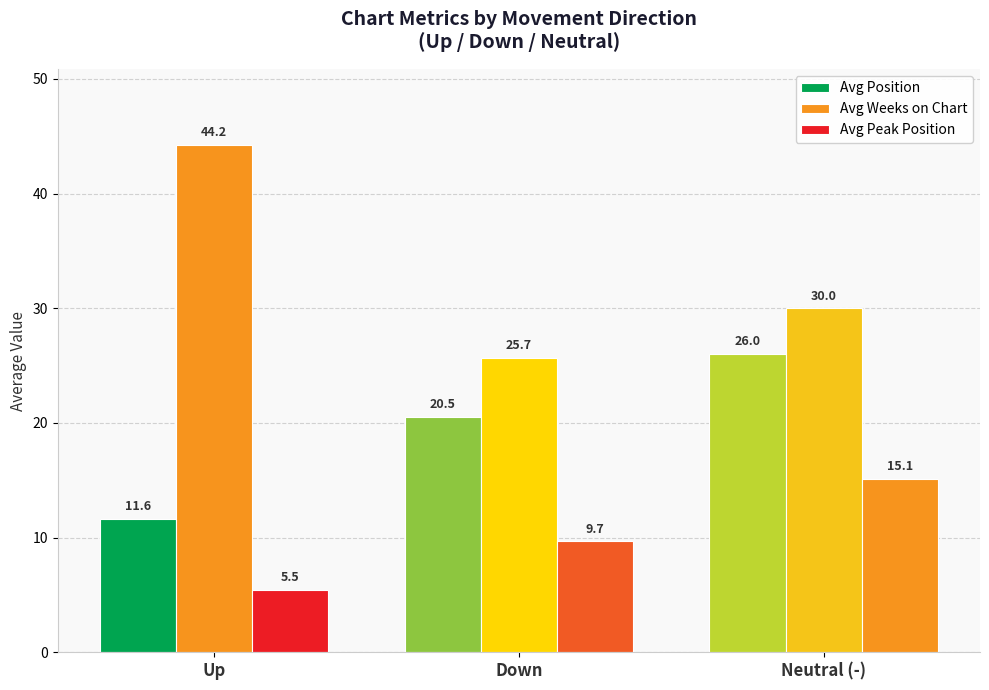

Reading right to left, transcribe all the data shown in this chart.

Avg Position: Neutral (-)=26.0	Down=20.5	Up=11.6
Avg Weeks on Chart: Neutral (-)=30.0	Down=25.7	Up=44.2
Avg Peak Position: Neutral (-)=15.1	Down=9.7	Up=5.5